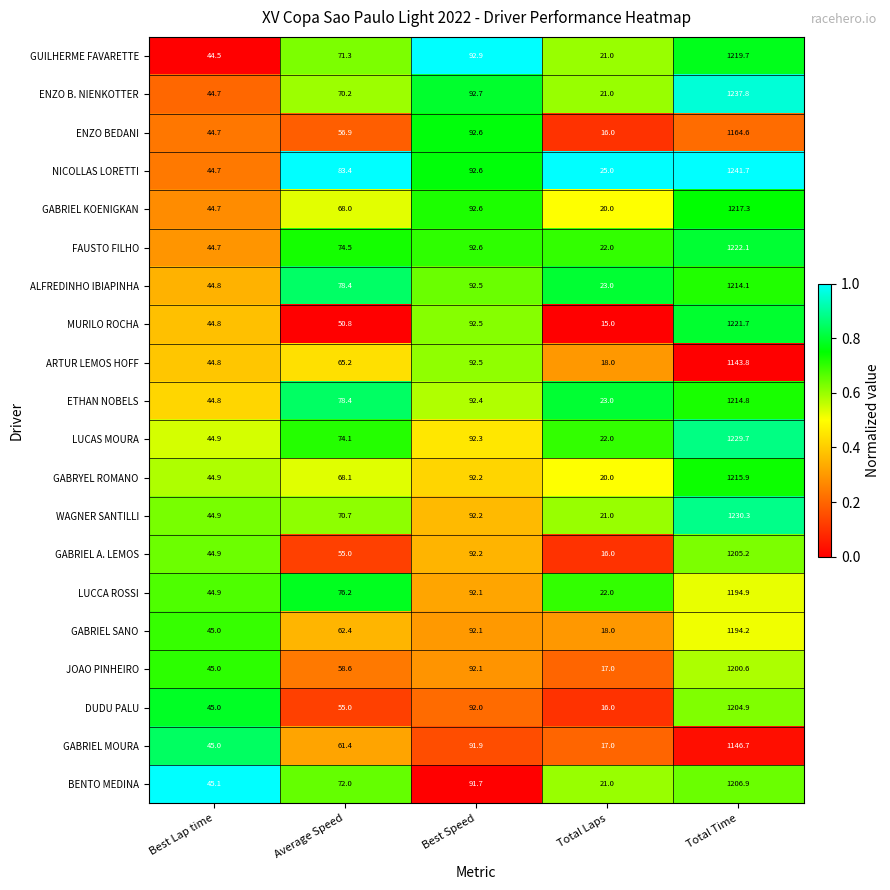

Rank the series by their maximum value, from highest to lowest.

NICOLLAS LORETTI, ENZO B. NIENKOTTER, WAGNER SANTILLI, LUCAS MOURA, FAUSTO FILHO, MURILO ROCHA, GUILHERME FAVARETTE, GABRIEL KOENIGKAN, GABRYEL ROMANO, ETHAN NOBELS, ALFREDINHO IBIAPINHA, BENTO MEDINA, GABRIEL A. LEMOS, DUDU PALU, JOAO PINHEIRO, LUCCA ROSSI, GABRIEL SANO, ENZO BEDANI, GABRIEL MOURA, ARTUR LEMOS HOFF